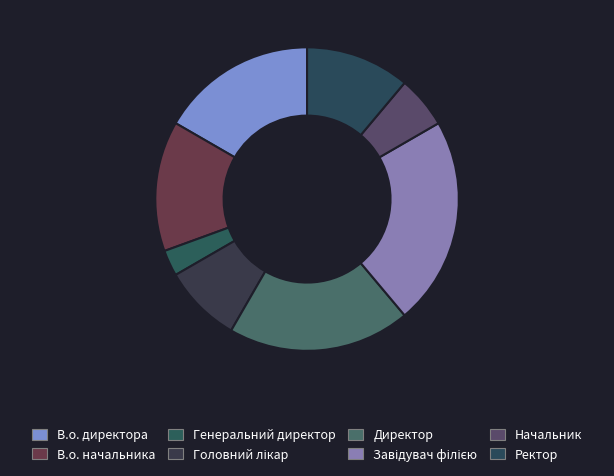

The Начальник slice represents 6% of the pie. True or false?

True